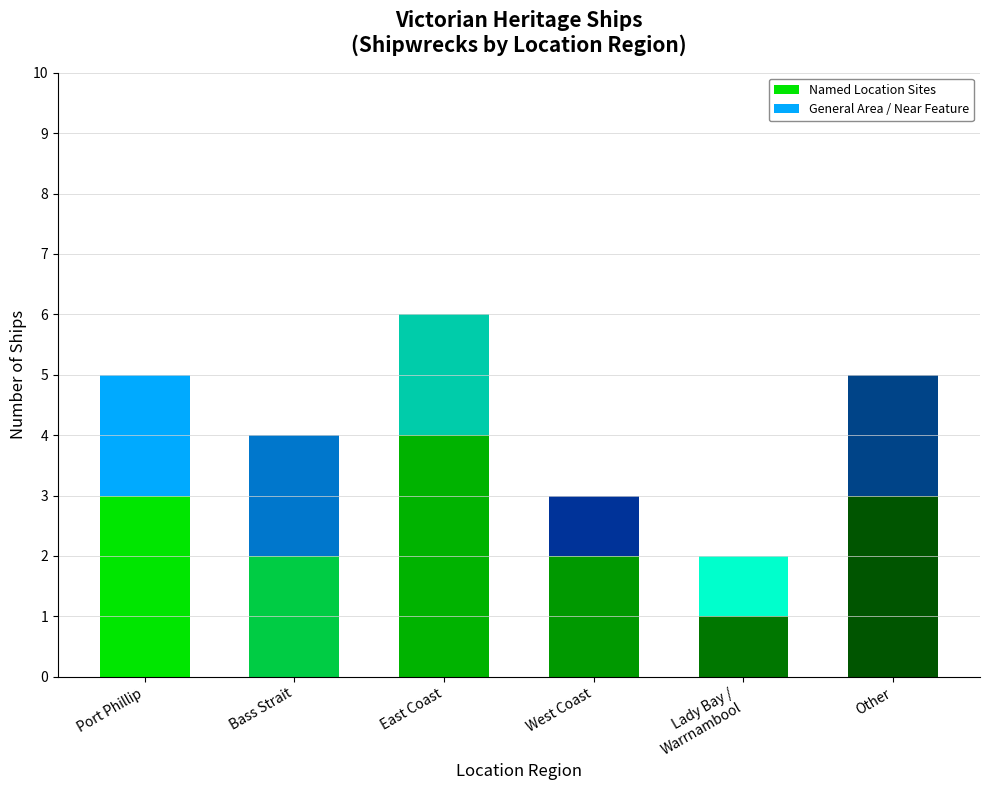

Which category has the highest value in the Named Location Sites series?

East Coast